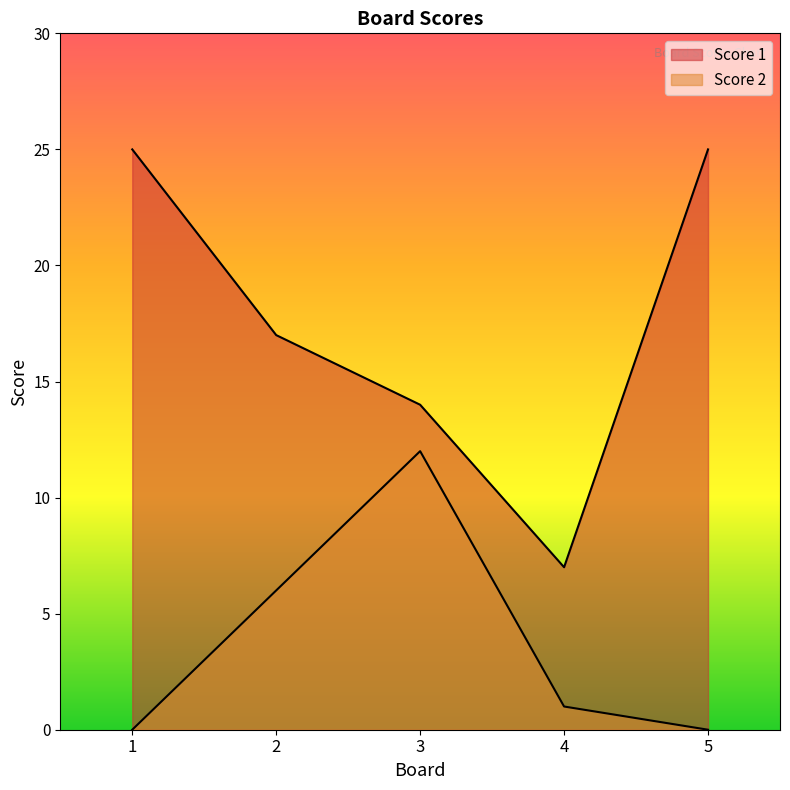

At which label is Score 2 closest to 6?

2